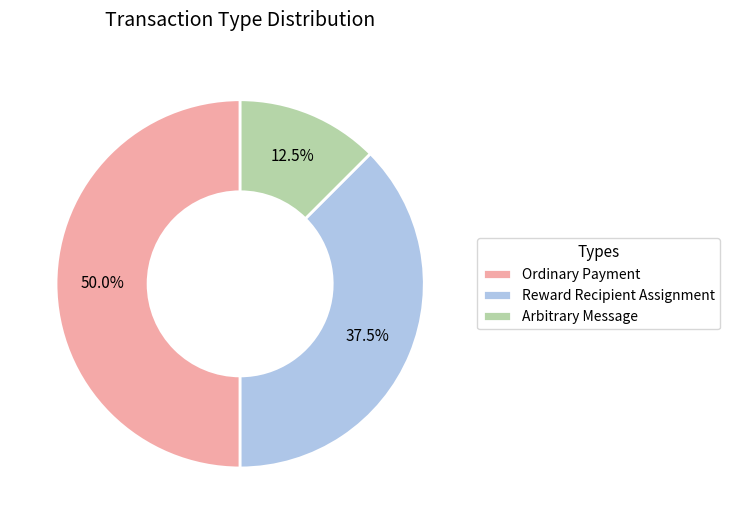

Count the number of slices in the pie.

3